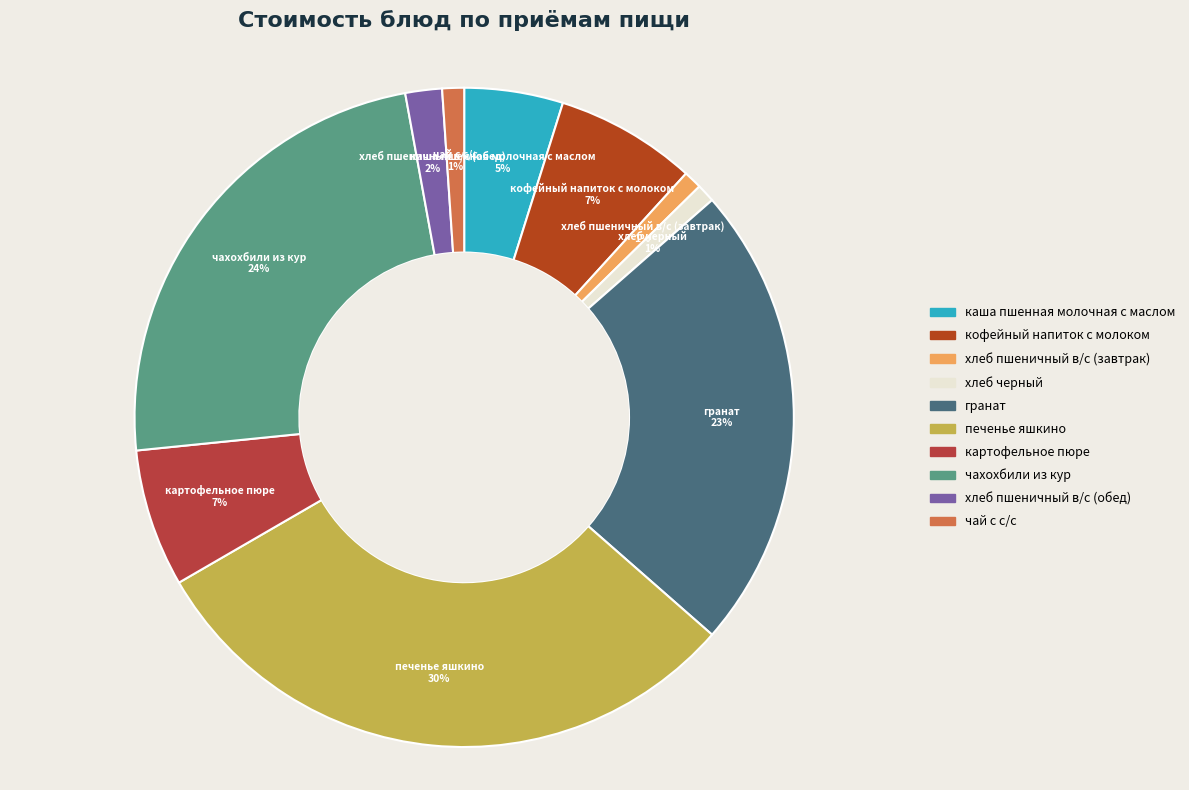

Does гранат represent more than half of the total?

No